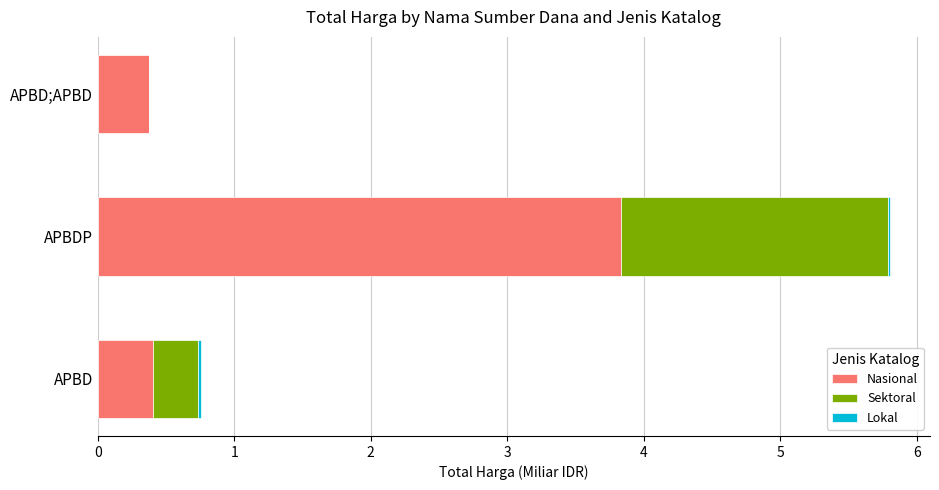

Count the number of data series in this chart.

3